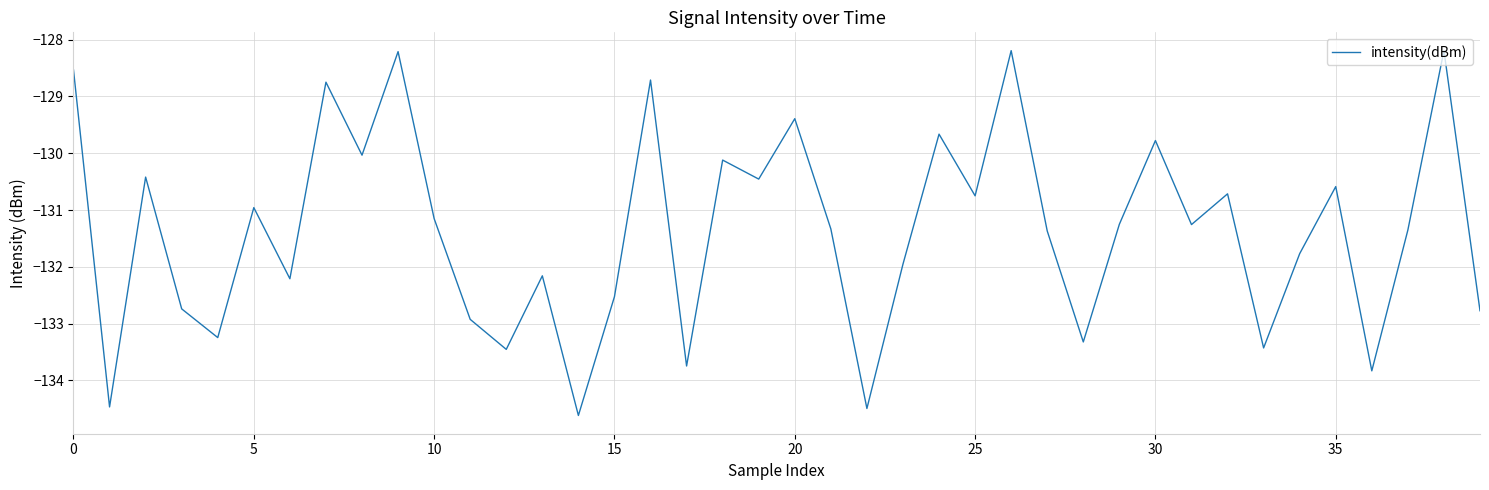

What is the difference between the maximum and minimum values?

6.4